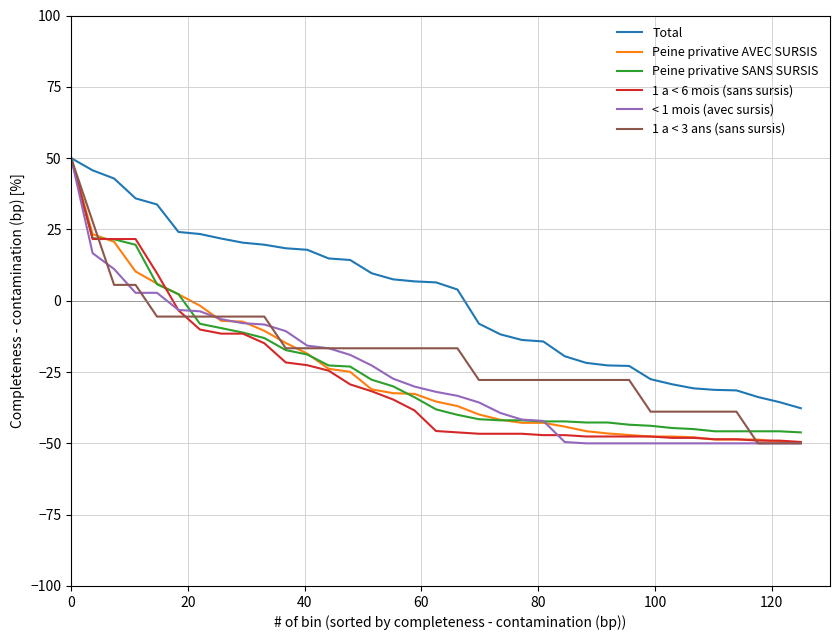

What is the minimum value for 1 a < 3 ans (sans sursis)?

-50.0